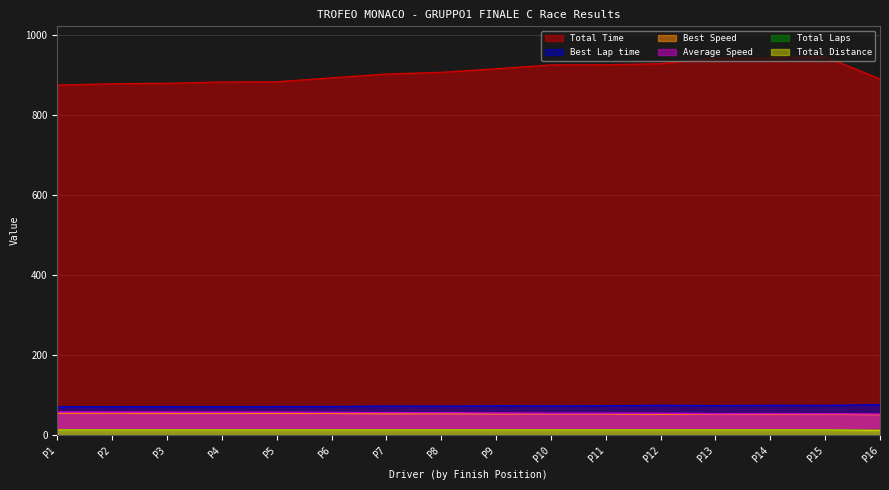

Is the value of Total Distance at P8 greater than the value of Best Lap time at P4?

No